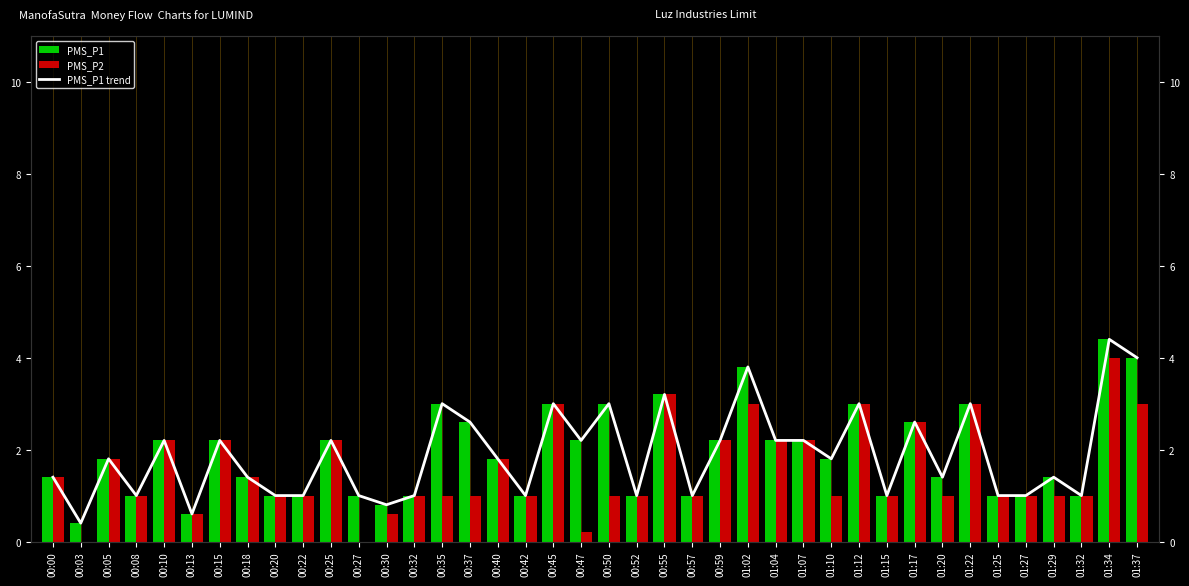

Where is PMS_P2 nearest to the value 2?

00:05